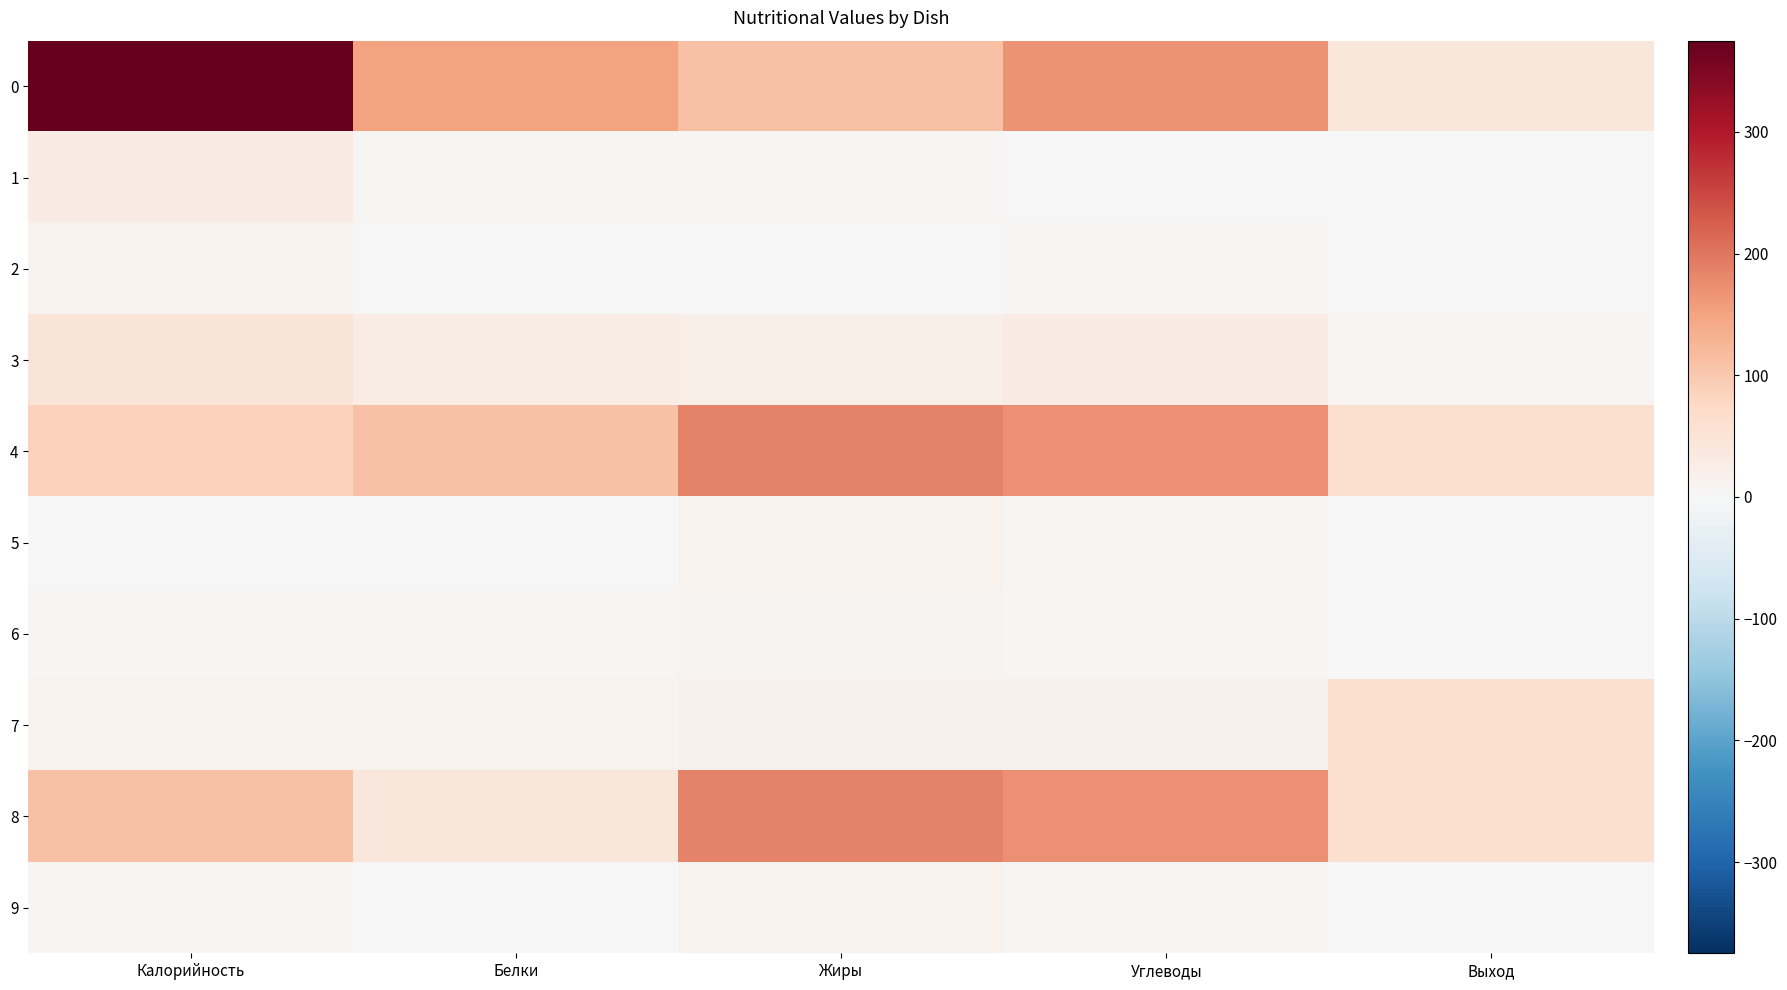

Rank the series at Белки from highest to lowest value.

0, 4, 8, 3, 7, 1, 6, 2, 9, 5